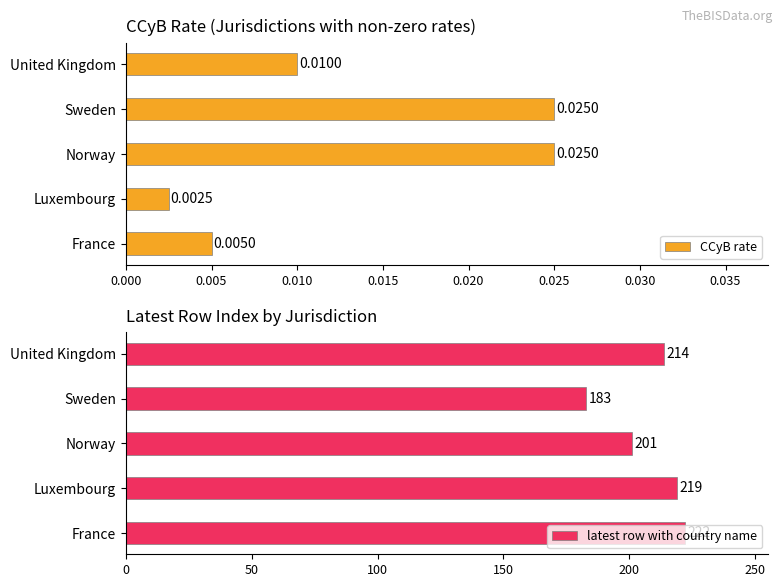

At which label does CCyB rate reach its minimum?

Luxembourg